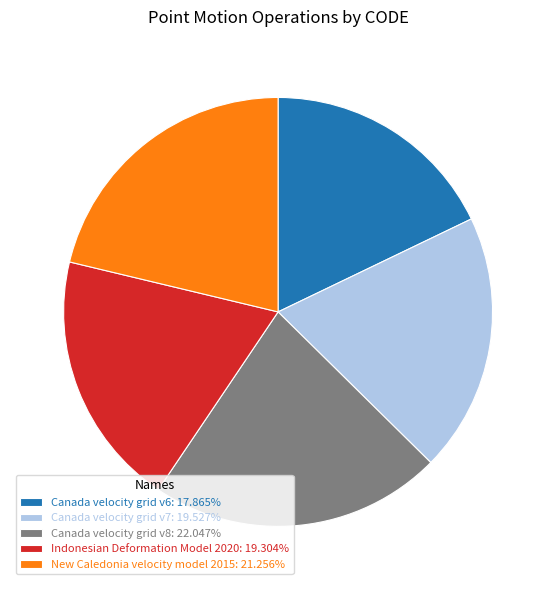

Is there a majority slice in this chart?

No